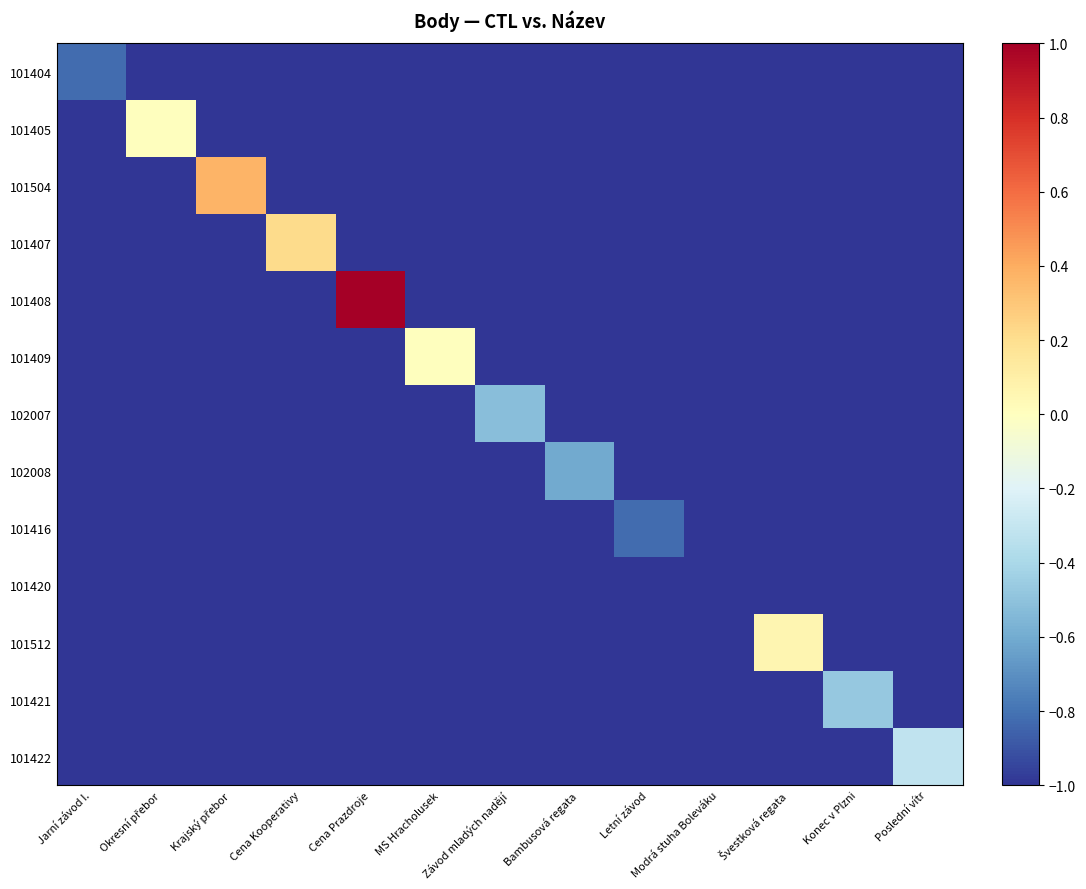

Reading left to right, transcribe all the data shown in this chart.

101404: Jarní závod I.=-0.8	Okresní přebor=-1.0	Krajský přebor=-1.0	Cena Kooperativy=-1.0	Cena Prazdroje=-1.0	MS Hracholusek=-1.0	Závod mladých nadějí=-1.0	Bambusová regata=-1.0	Letní závod=-1.0	Modrá stuha Boleváku=-1.0	Švestková regata=-1.0	Konec v Plzni=-1.0	Poslední vítr=-1.0
101405: Jarní závod I.=-1.0	Okresní přebor=0.0	Krajský přebor=-1.0	Cena Kooperativy=-1.0	Cena Prazdroje=-1.0	MS Hracholusek=-1.0	Závod mladých nadějí=-1.0	Bambusová regata=-1.0	Letní závod=-1.0	Modrá stuha Boleváku=-1.0	Švestková regata=-1.0	Konec v Plzni=-1.0	Poslední vítr=-1.0
101504: Jarní závod I.=-1.0	Okresní přebor=-1.0	Krajský přebor=0.4	Cena Kooperativy=-1.0	Cena Prazdroje=-1.0	MS Hracholusek=-1.0	Závod mladých nadějí=-1.0	Bambusová regata=-1.0	Letní závod=-1.0	Modrá stuha Boleváku=-1.0	Švestková regata=-1.0	Konec v Plzni=-1.0	Poslední vítr=-1.0
101407: Jarní závod I.=-1.0	Okresní přebor=-1.0	Krajský přebor=-1.0	Cena Kooperativy=0.2	Cena Prazdroje=-1.0	MS Hracholusek=-1.0	Závod mladých nadějí=-1.0	Bambusová regata=-1.0	Letní závod=-1.0	Modrá stuha Boleváku=-1.0	Švestková regata=-1.0	Konec v Plzni=-1.0	Poslední vítr=-1.0
101408: Jarní závod I.=-1.0	Okresní přebor=-1.0	Krajský přebor=-1.0	Cena Kooperativy=-1.0	Cena Prazdroje=1.0	MS Hracholusek=-1.0	Závod mladých nadějí=-1.0	Bambusová regata=-1.0	Letní závod=-1.0	Modrá stuha Boleváku=-1.0	Švestková regata=-1.0	Konec v Plzni=-1.0	Poslední vítr=-1.0
101409: Jarní závod I.=-1.0	Okresní přebor=-1.0	Krajský přebor=-1.0	Cena Kooperativy=-1.0	Cena Prazdroje=-1.0	MS Hracholusek=0.0	Závod mladých nadějí=-1.0	Bambusová regata=-1.0	Letní závod=-1.0	Modrá stuha Boleváku=-1.0	Švestková regata=-1.0	Konec v Plzni=-1.0	Poslední vítr=-1.0
102007: Jarní závod I.=-1.0	Okresní přebor=-1.0	Krajský přebor=-1.0	Cena Kooperativy=-1.0	Cena Prazdroje=-1.0	MS Hracholusek=-1.0	Závod mladých nadějí=-0.5	Bambusová regata=-1.0	Letní závod=-1.0	Modrá stuha Boleváku=-1.0	Švestková regata=-1.0	Konec v Plzni=-1.0	Poslední vítr=-1.0
102008: Jarní závod I.=-1.0	Okresní přebor=-1.0	Krajský přebor=-1.0	Cena Kooperativy=-1.0	Cena Prazdroje=-1.0	MS Hracholusek=-1.0	Závod mladých nadějí=-1.0	Bambusová regata=-0.6	Letní závod=-1.0	Modrá stuha Boleváku=-1.0	Švestková regata=-1.0	Konec v Plzni=-1.0	Poslední vítr=-1.0
101416: Jarní závod I.=-1.0	Okresní přebor=-1.0	Krajský přebor=-1.0	Cena Kooperativy=-1.0	Cena Prazdroje=-1.0	MS Hracholusek=-1.0	Závod mladých nadějí=-1.0	Bambusová regata=-1.0	Letní závod=-0.8	Modrá stuha Boleváku=-1.0	Švestková regata=-1.0	Konec v Plzni=-1.0	Poslední vítr=-1.0
101420: Jarní závod I.=-1.0	Okresní přebor=-1.0	Krajský přebor=-1.0	Cena Kooperativy=-1.0	Cena Prazdroje=-1.0	MS Hracholusek=-1.0	Závod mladých nadějí=-1.0	Bambusová regata=-1.0	Letní závod=-1.0	Modrá stuha Boleváku=-1.0	Švestková regata=-1.0	Konec v Plzni=-1.0	Poslední vítr=-1.0
101512: Jarní závod I.=-1.0	Okresní přebor=-1.0	Krajský přebor=-1.0	Cena Kooperativy=-1.0	Cena Prazdroje=-1.0	MS Hracholusek=-1.0	Závod mladých nadějí=-1.0	Bambusová regata=-1.0	Letní závod=-1.0	Modrá stuha Boleváku=-1.0	Švestková regata=0.1	Konec v Plzni=-1.0	Poslední vítr=-1.0
101421: Jarní závod I.=-1.0	Okresní přebor=-1.0	Krajský přebor=-1.0	Cena Kooperativy=-1.0	Cena Prazdroje=-1.0	MS Hracholusek=-1.0	Závod mladých nadějí=-1.0	Bambusová regata=-1.0	Letní závod=-1.0	Modrá stuha Boleváku=-1.0	Švestková regata=-1.0	Konec v Plzni=-0.5	Poslední vítr=-1.0
101422: Jarní závod I.=-1.0	Okresní přebor=-1.0	Krajský přebor=-1.0	Cena Kooperativy=-1.0	Cena Prazdroje=-1.0	MS Hracholusek=-1.0	Závod mladých nadějí=-1.0	Bambusová regata=-1.0	Letní závod=-1.0	Modrá stuha Boleváku=-1.0	Švestková regata=-1.0	Konec v Plzni=-1.0	Poslední vítr=-0.3